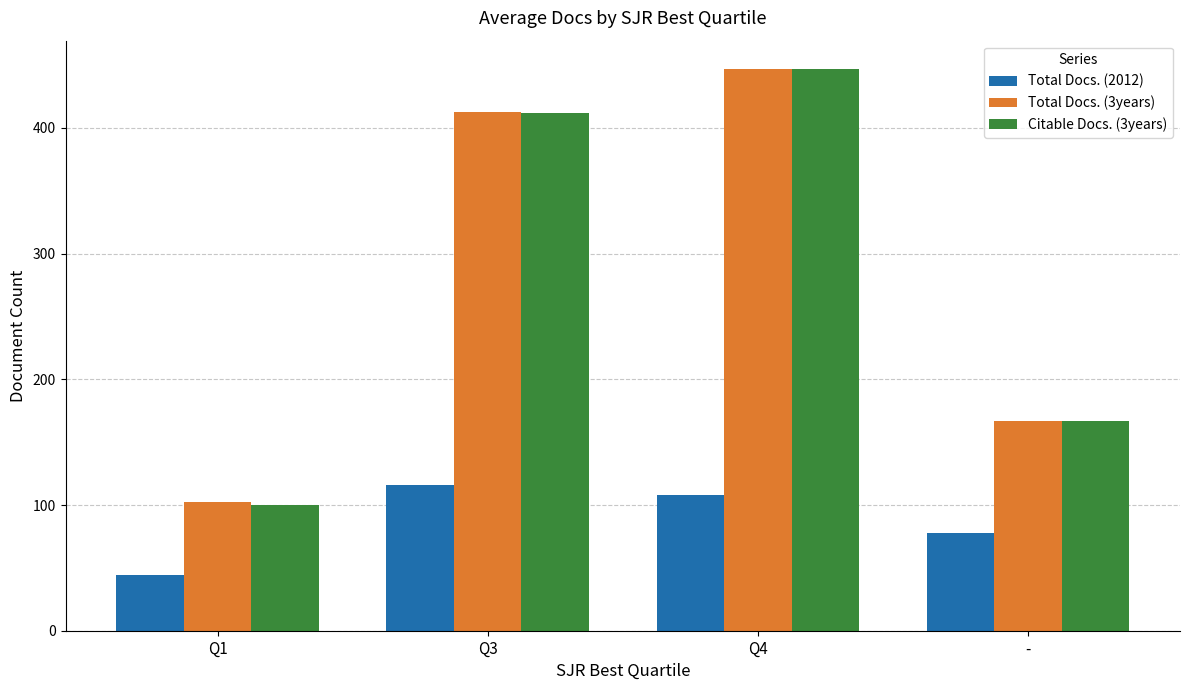

What is the value of the Total Docs. (2012) bar at the 3rd from the left?

108